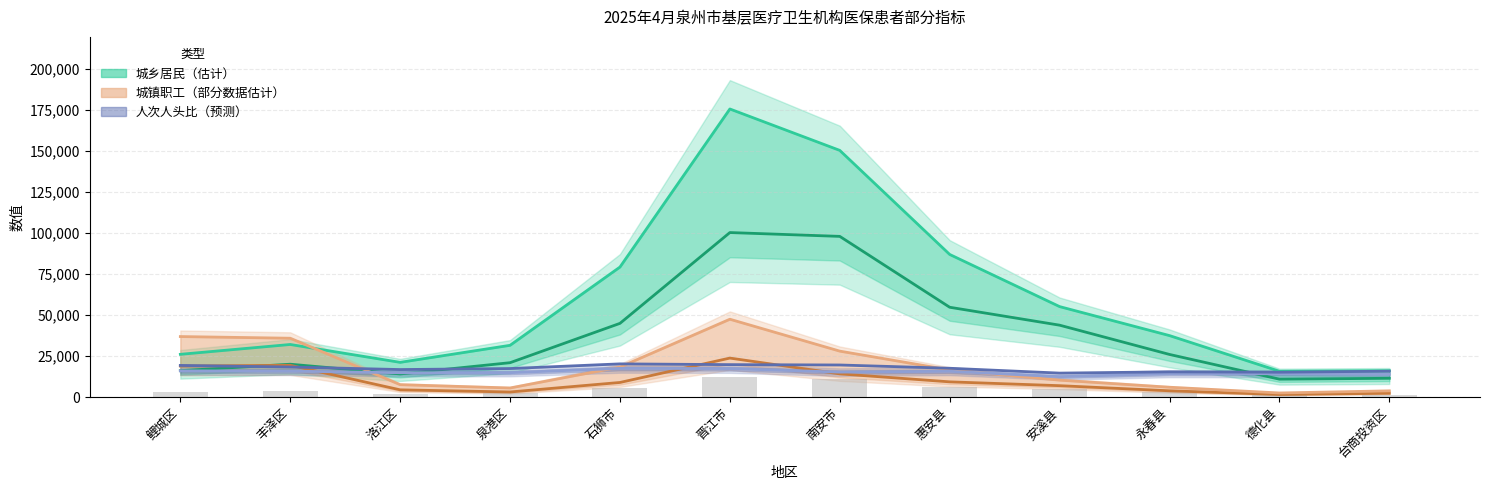

The 城乡居民人次人头比 series shows 10928.9 at 惠安县. True or false?

False